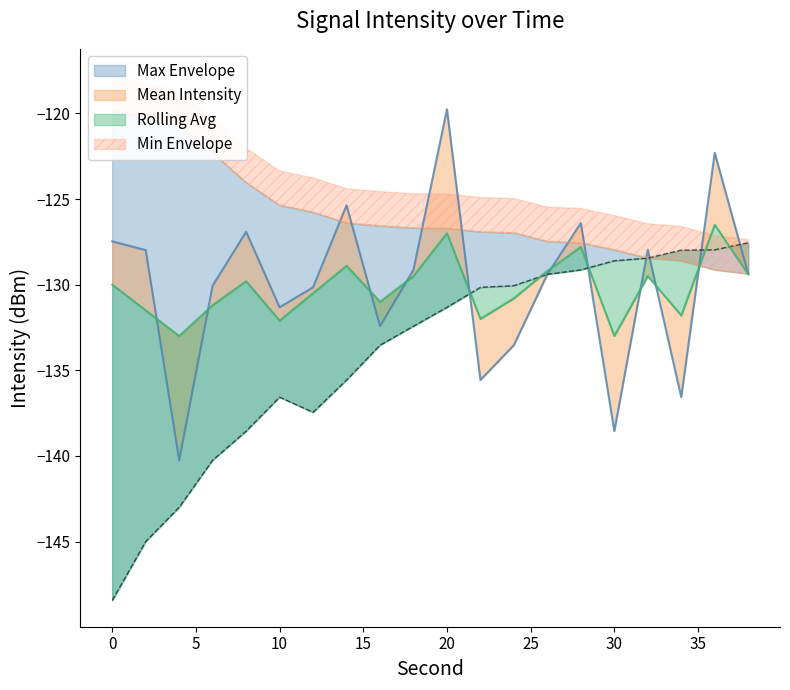

What is the average value of the Rolling Avg series?

-130.2